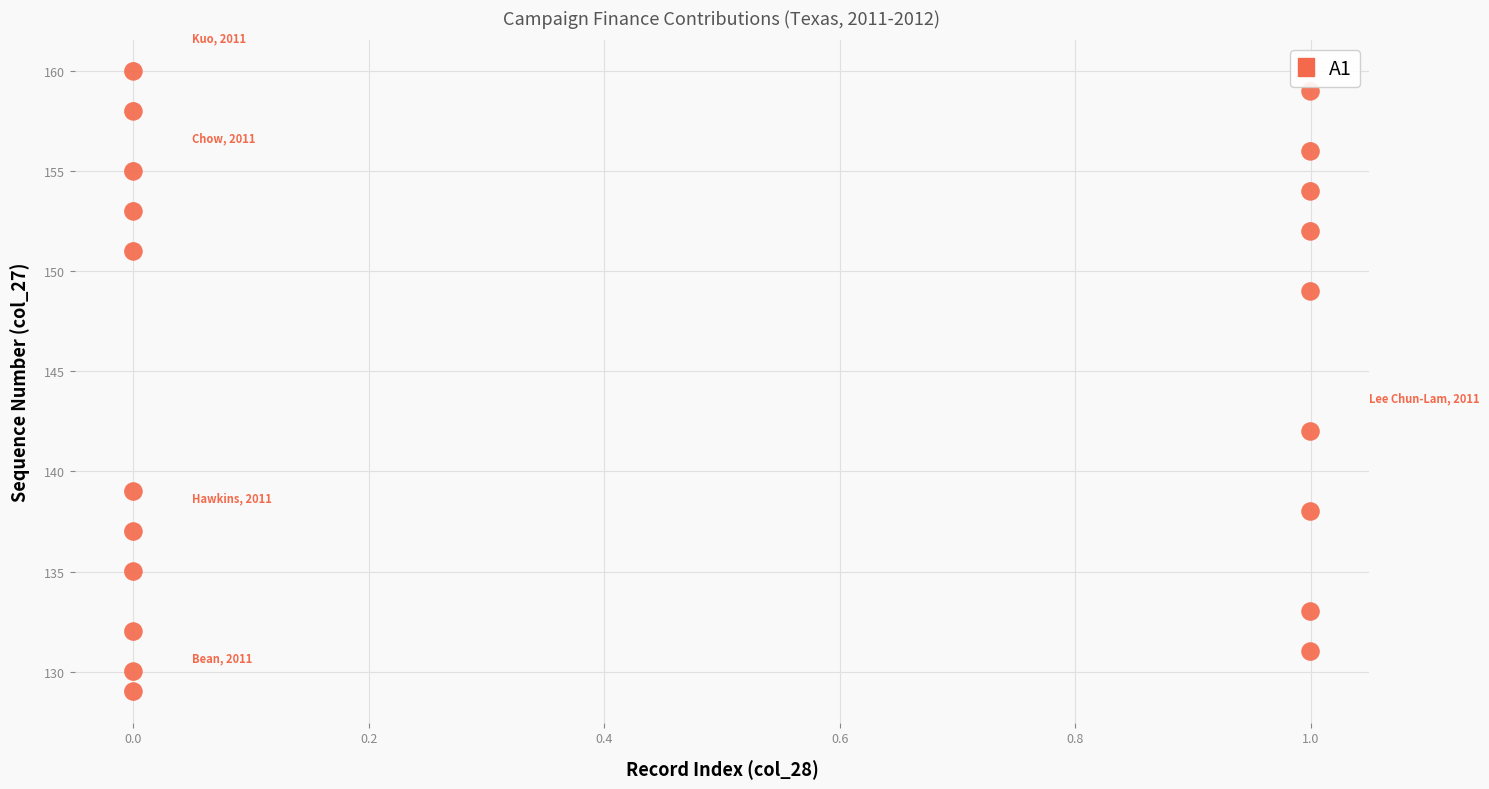

What is the range of Y values (max minus min)?

31